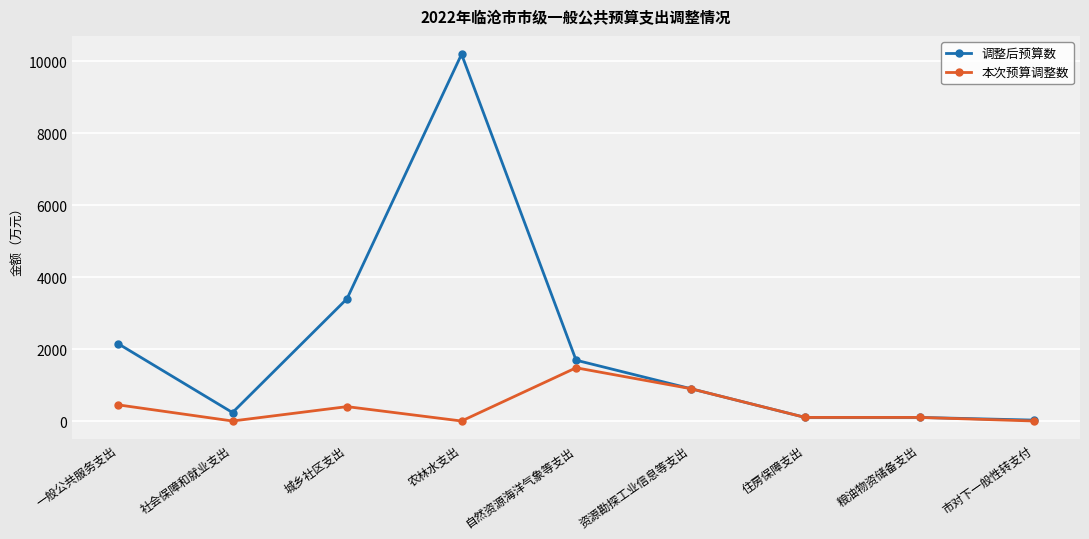

Where does the 本次预算调整数 series first go above 100?

一般公共服务支出